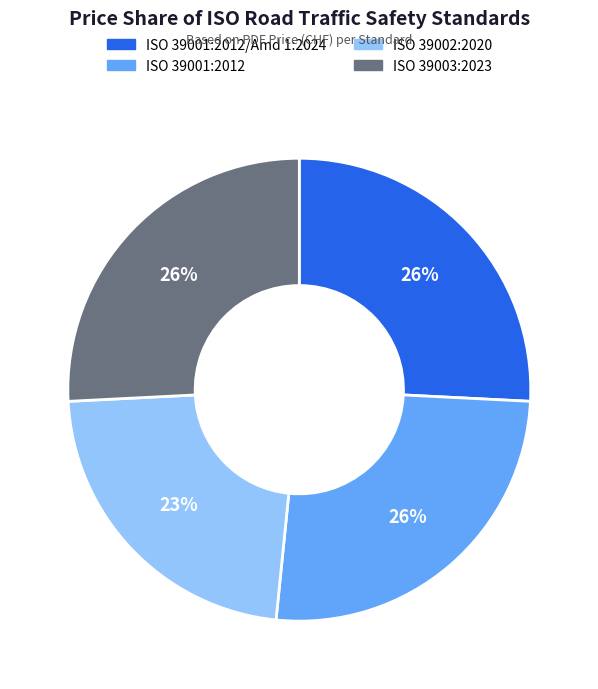

Between ISO 39002:2020 and ISO 39001:2012/Amd 1:2024, which is larger?

ISO 39001:2012/Amd 1:2024